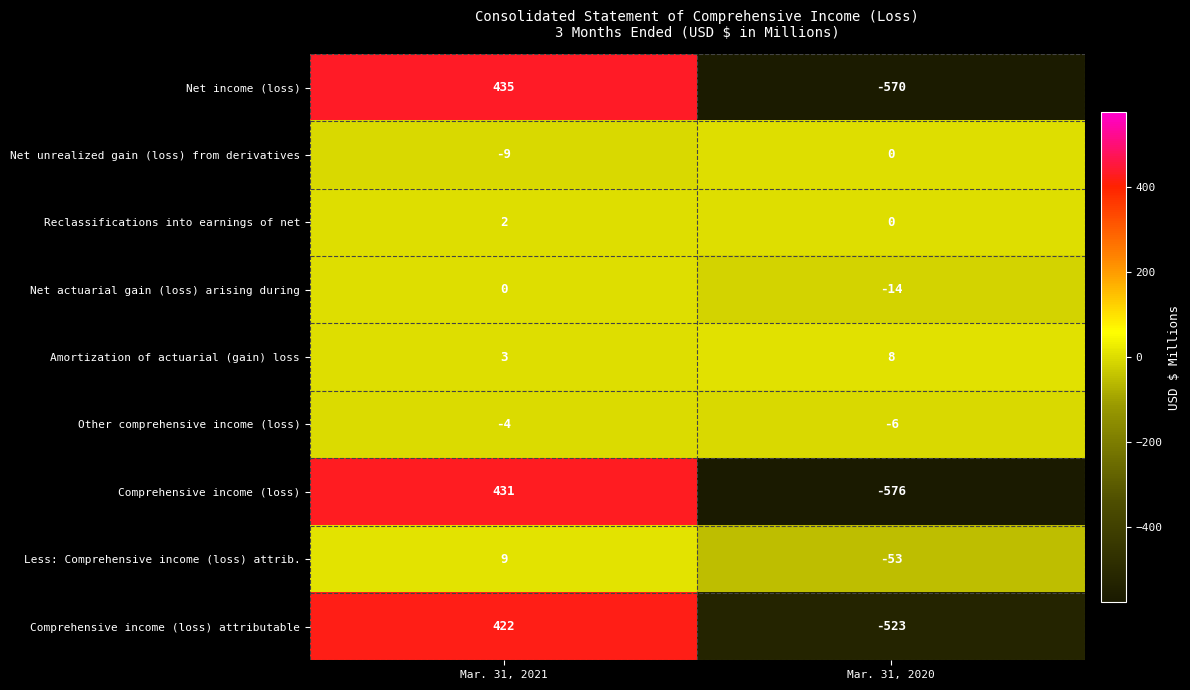

Reading left to right, what are all the values shown in this chart?

Net income (loss): Mar. 31, 2021=435	Mar. 31, 2020=-570
Net unrealized gain (loss) from derivatives: Mar. 31, 2021=-9	Mar. 31, 2020=0
Reclassifications into earnings of net: Mar. 31, 2021=2	Mar. 31, 2020=0
Net actuarial gain (loss) arising during: Mar. 31, 2021=0	Mar. 31, 2020=-14
Amortization of actuarial (gain) loss: Mar. 31, 2021=3	Mar. 31, 2020=8
Other comprehensive income (loss): Mar. 31, 2021=-4	Mar. 31, 2020=-6
Comprehensive income (loss): Mar. 31, 2021=431	Mar. 31, 2020=-576
Less: Comprehensive income (loss) attrib.: Mar. 31, 2021=9	Mar. 31, 2020=-53
Comprehensive income (loss) attributable: Mar. 31, 2021=422	Mar. 31, 2020=-523